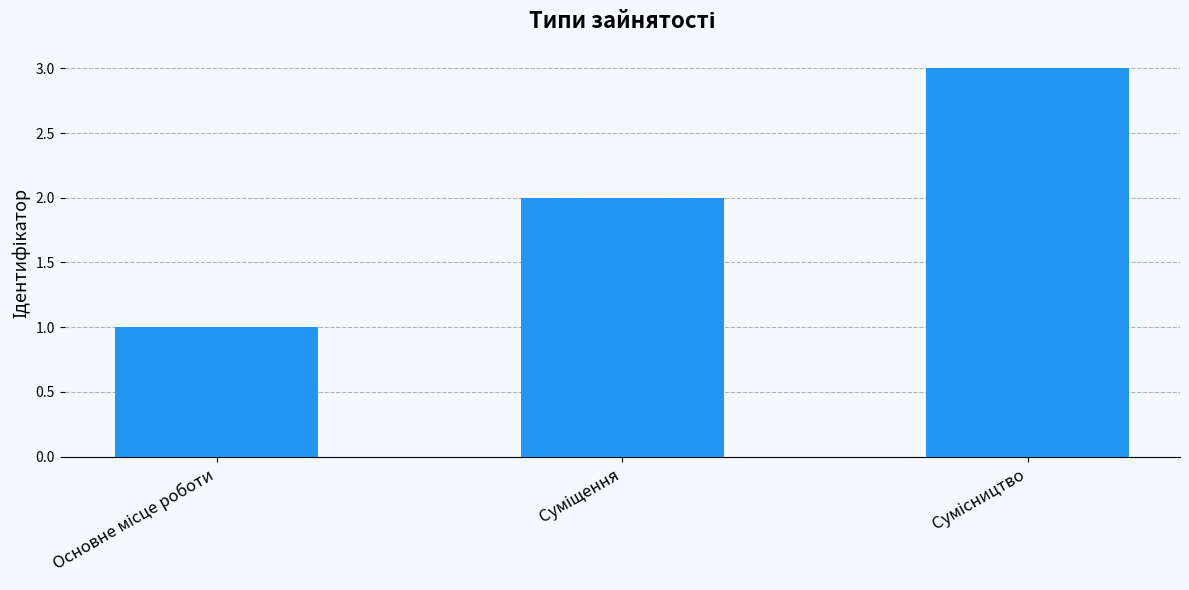

What is the sum of all values?

6